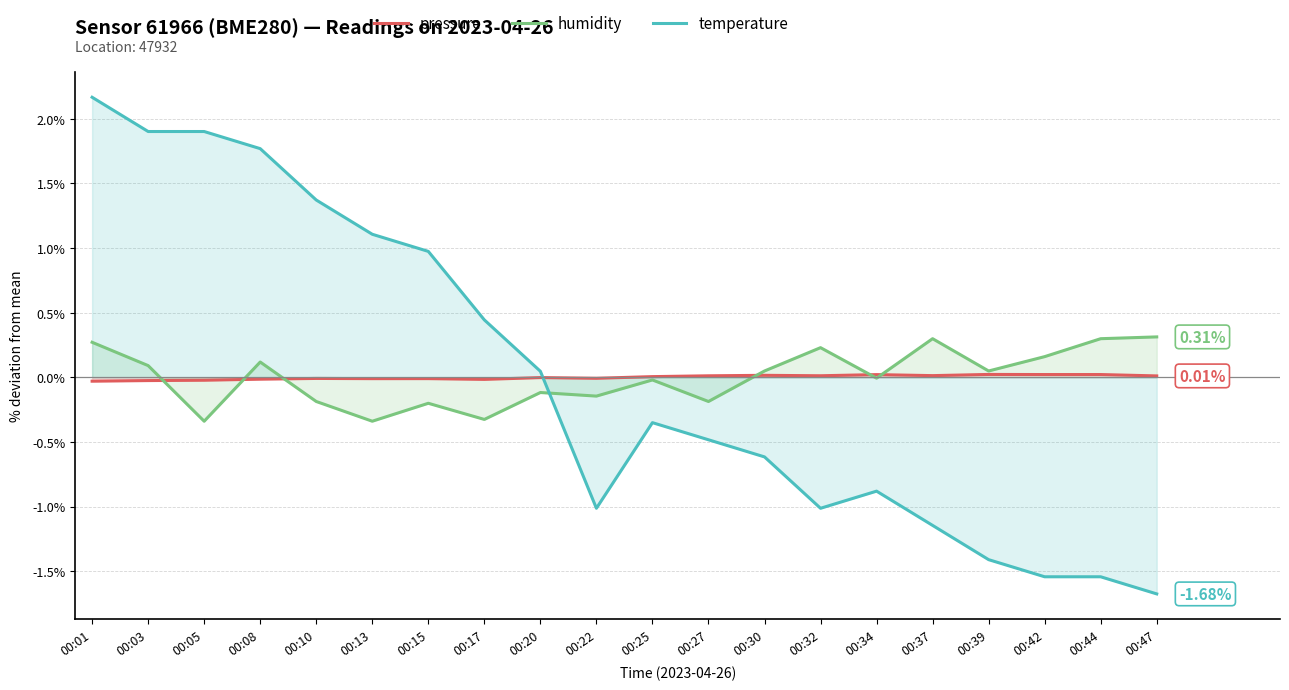

The temperature series shows 0.4 at 00:15. True or false?

False